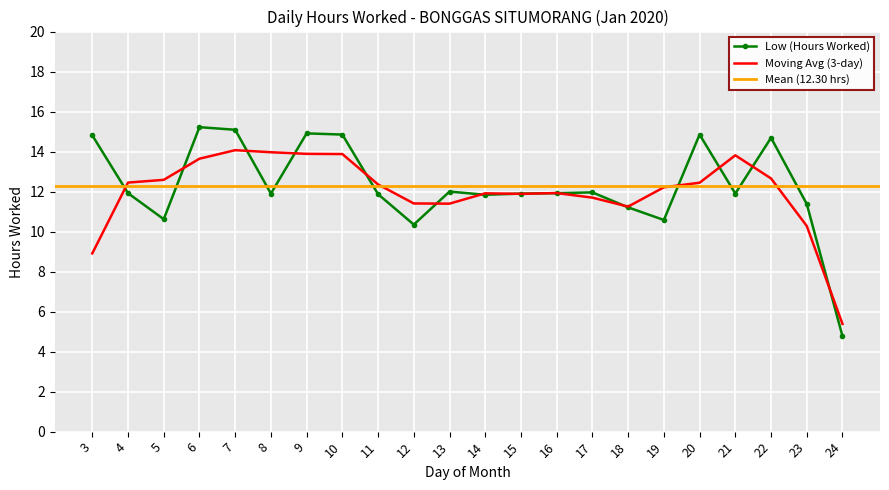

True or false: the data has more than 1 interior local peaks.

True